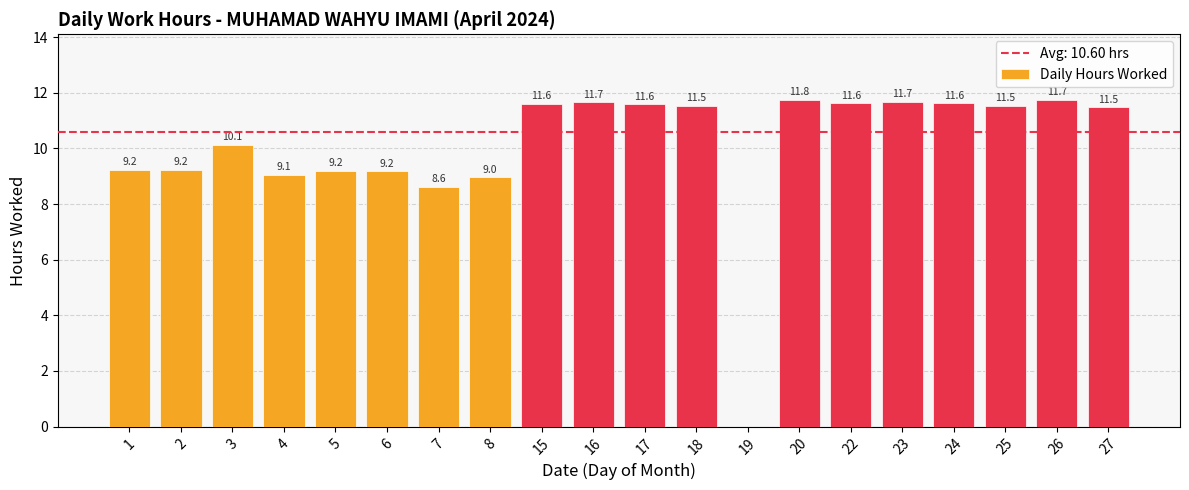

What is the maximum value shown in the chart?

11.8